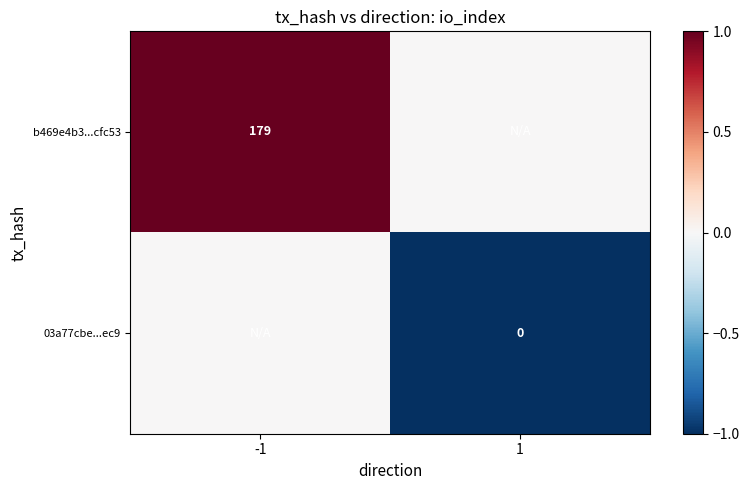

The b469e4b3...cfc53 series shows 91 at -1. True or false?

False